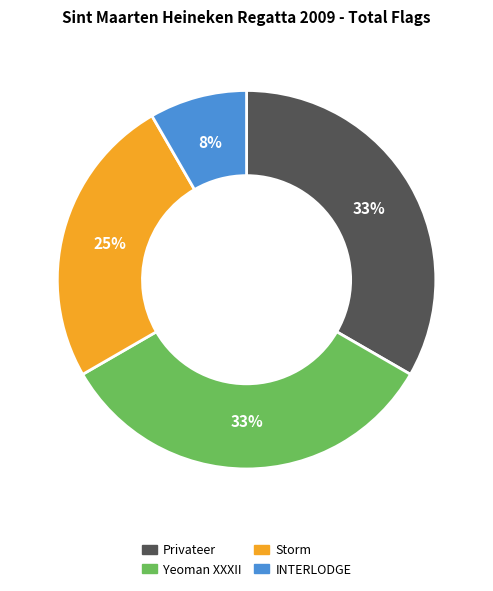

Is there any slice that represents more than half of the pie?

No